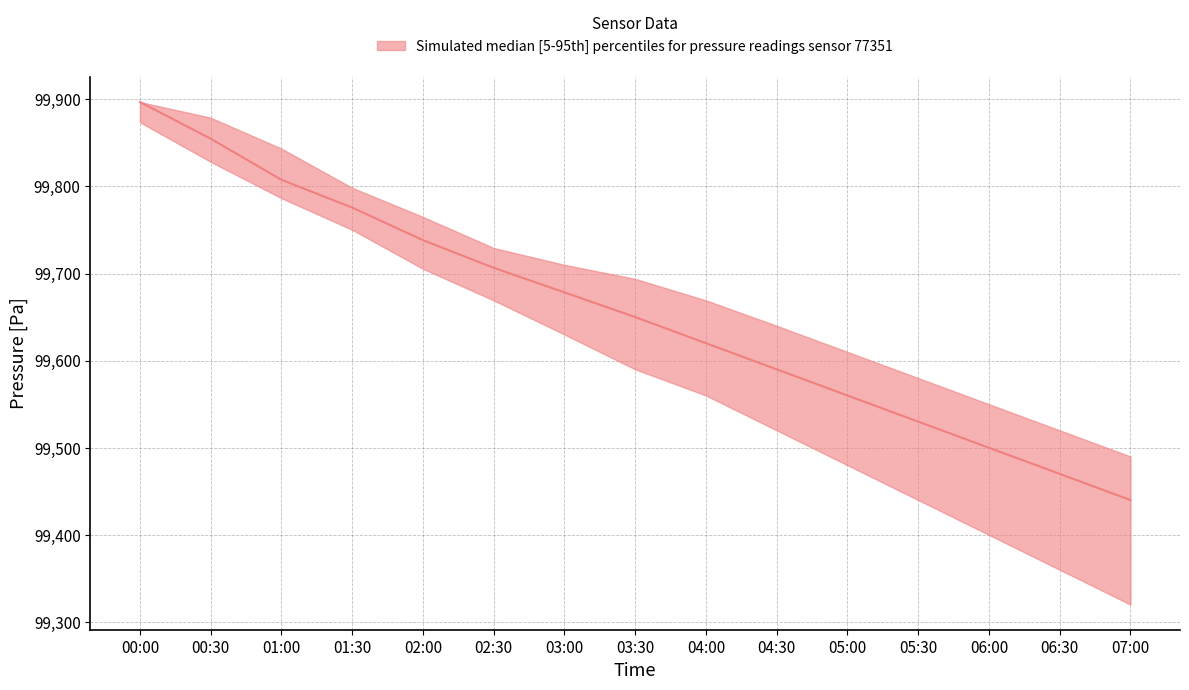

How many lines are shown in the chart?

3